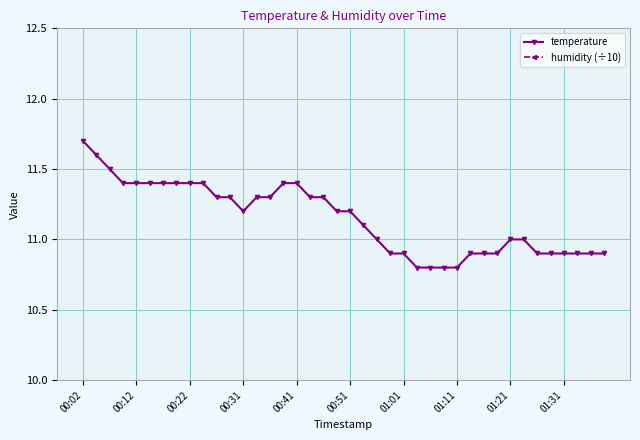

What is the value of the temperature point at the 14th from the left?

11.3